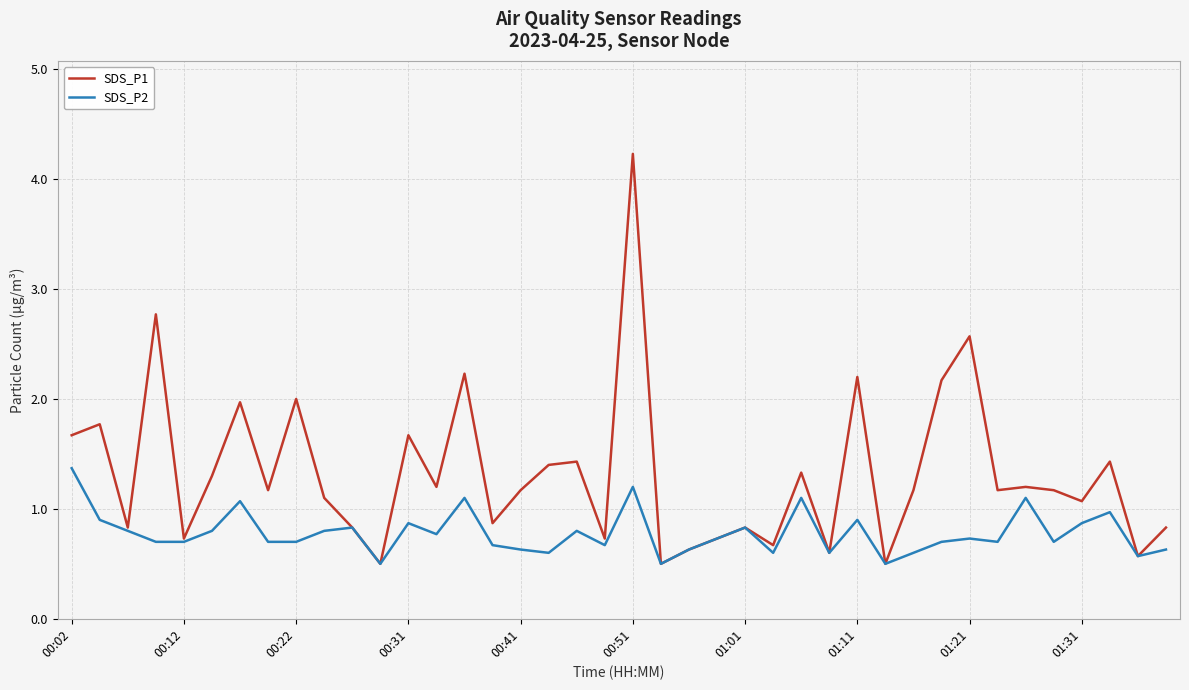

What is the greatest value displayed?

4.2